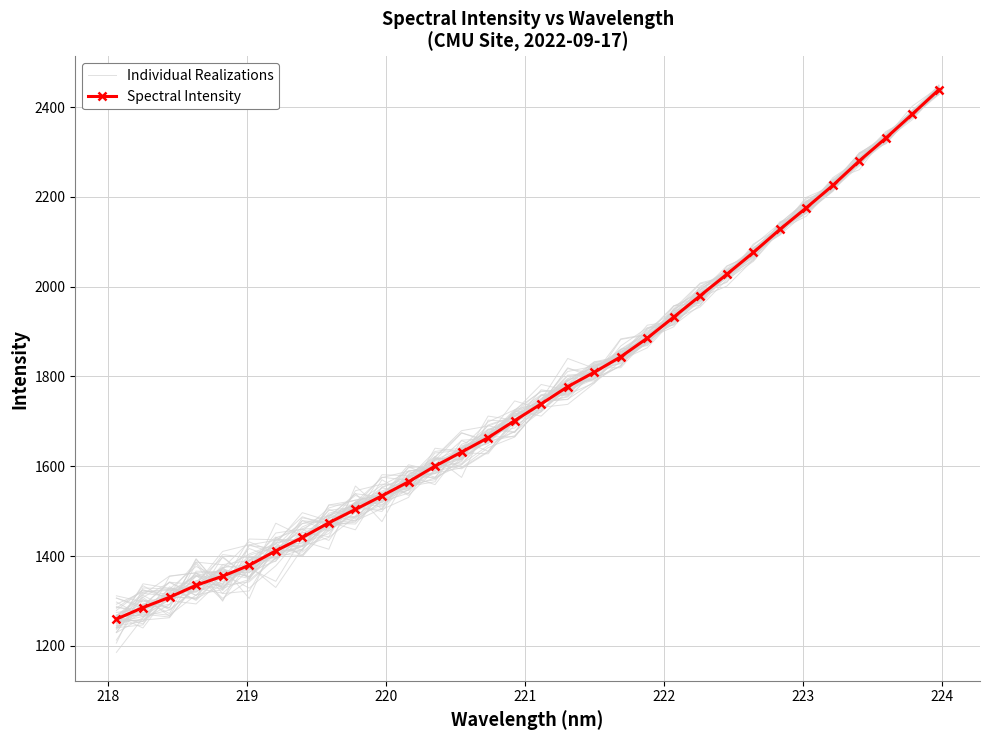

What is the difference between the second highest and second lowest values in the Individual Realizations series?

1099.3